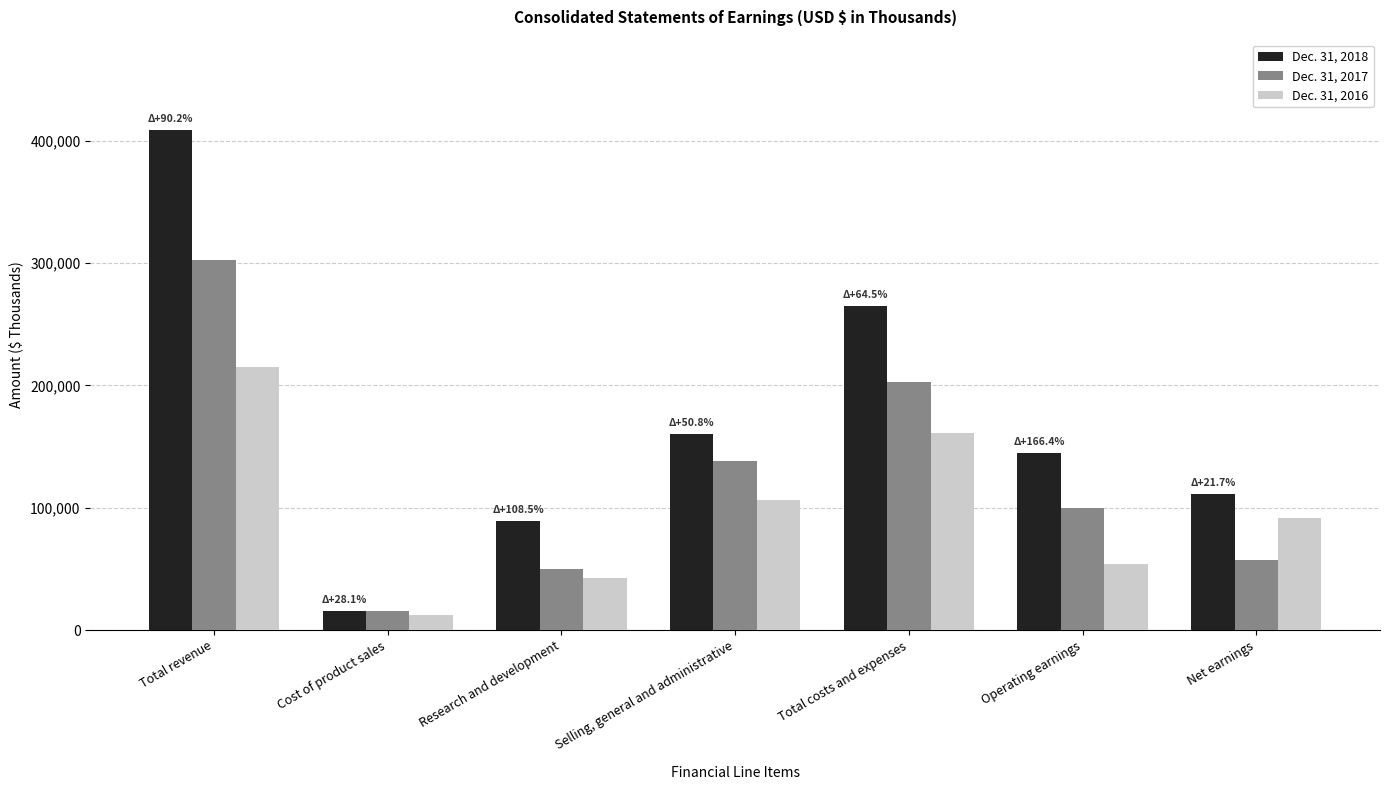

At which category is the sum across all series the highest?

Total revenue